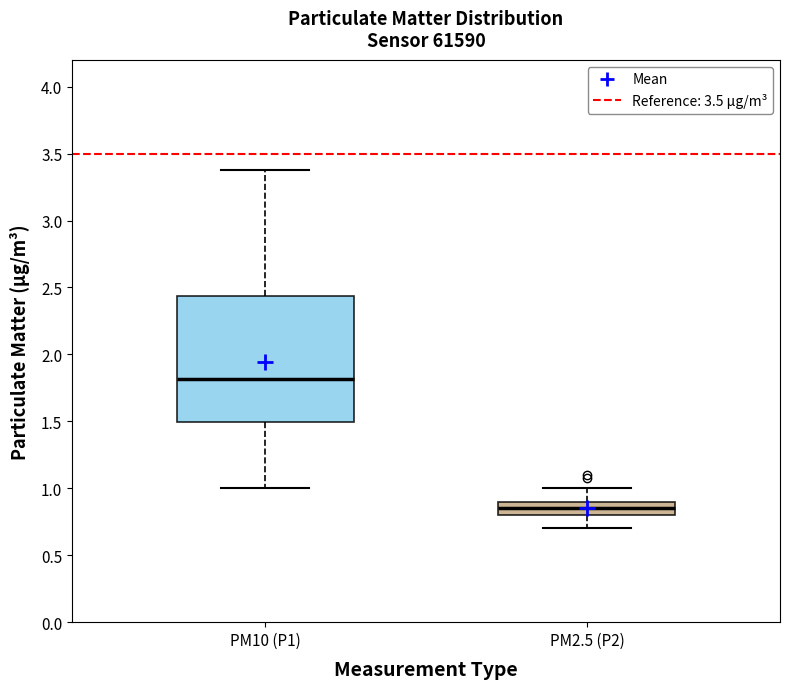

Which box is the tallest, from its lower edge to its upper edge?

PM10 (P1)